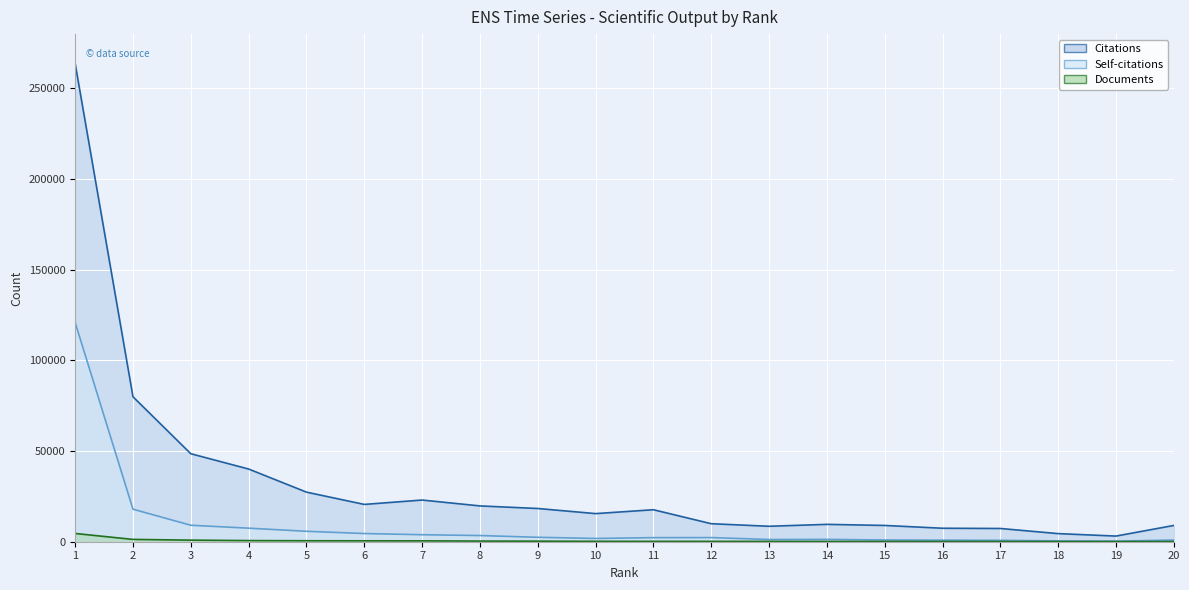

Reading left to right, transcribe all the data shown in this chart.

Citations: 263727	79952	48539	40095	27355	20577	22993	19752	18330	15510	17645	9940	8520	9574	8976	7436	7303	4469	3118	8980
Self-citations: 120894	17935	9086	7473	5749	4513	3861	3405	2444	1791	2239	2278	1220	1287	956	858	773	440	305	921
Documents: 4549	1272	871	625	543	502	483	354	315	227	214	206	196	158	150	130	117	109	108	100